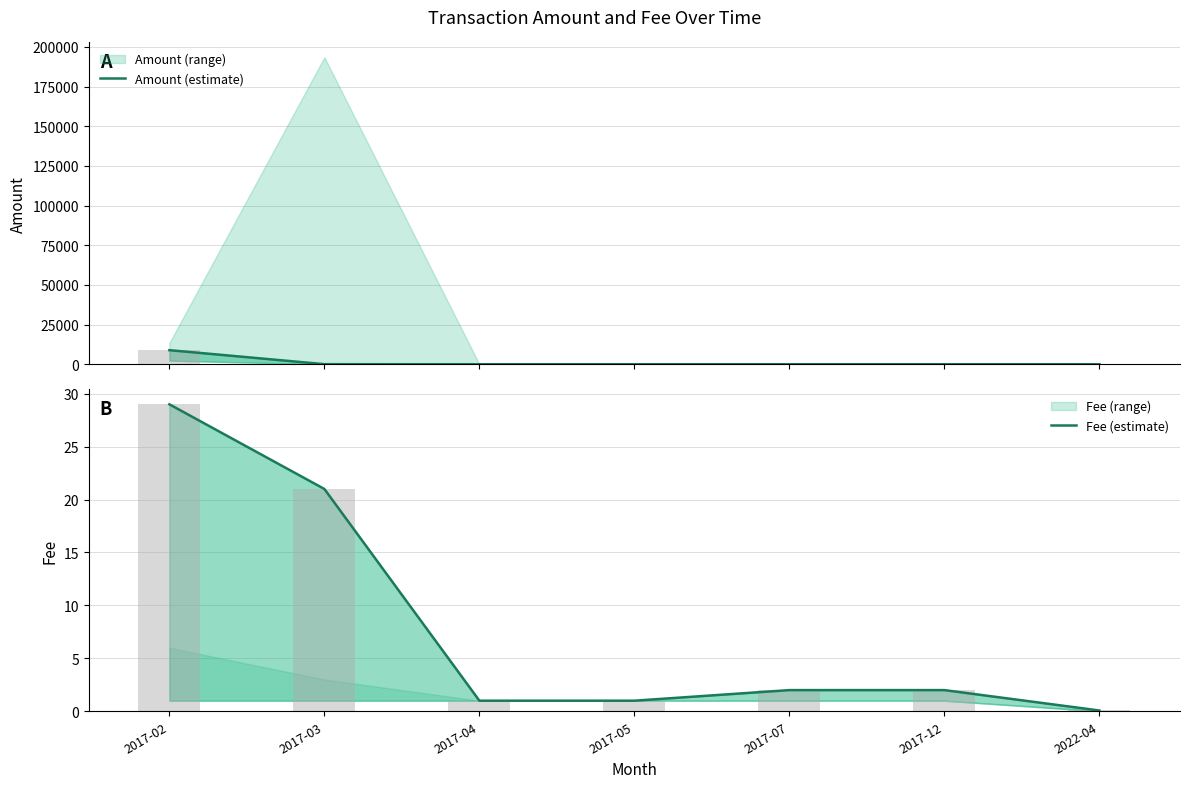

True or false: Fee (estimate) has a value of 21.0 at 2017-03.

True